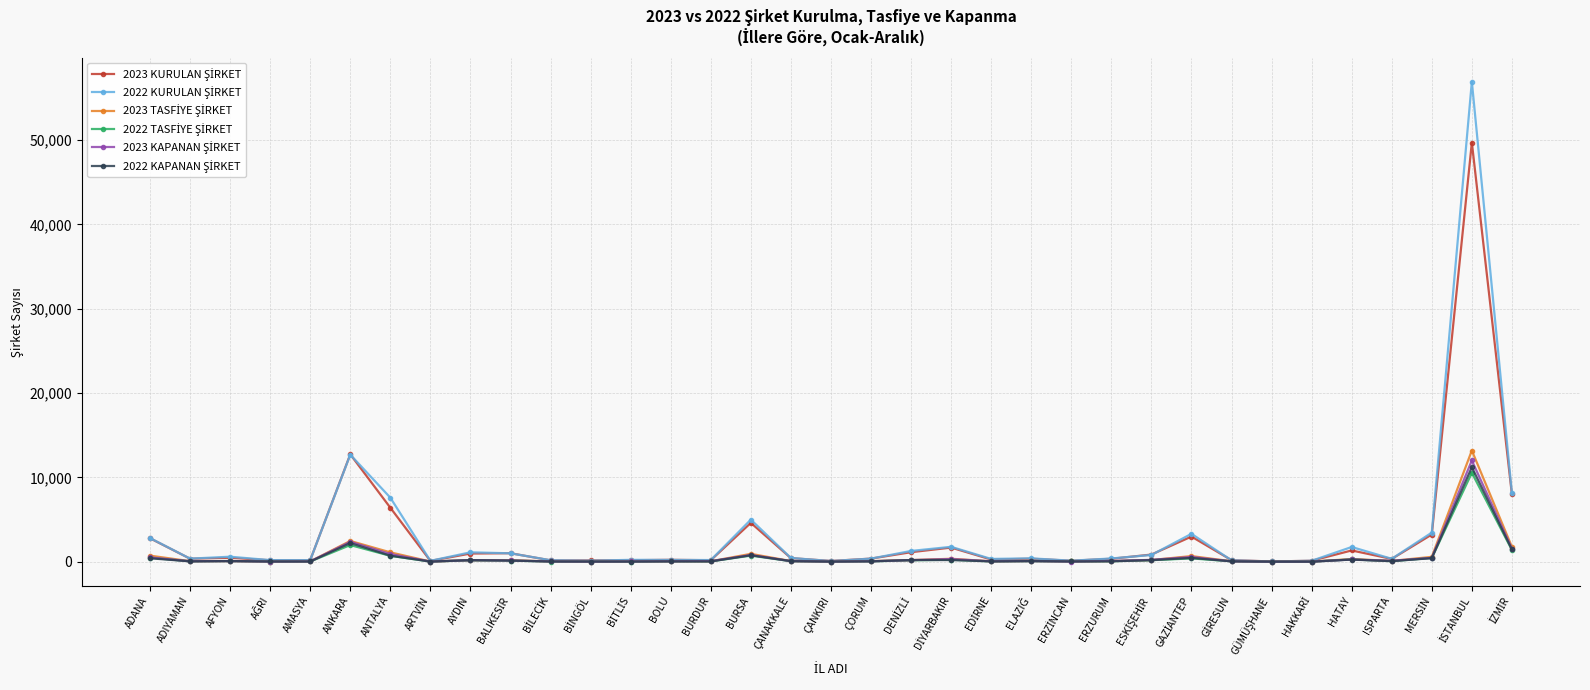

Count the number of data series in this chart.

6